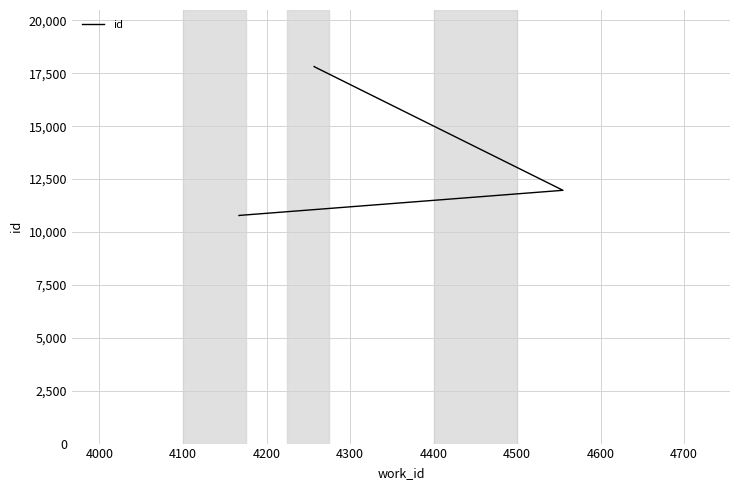

Read the value at 4300.

17820